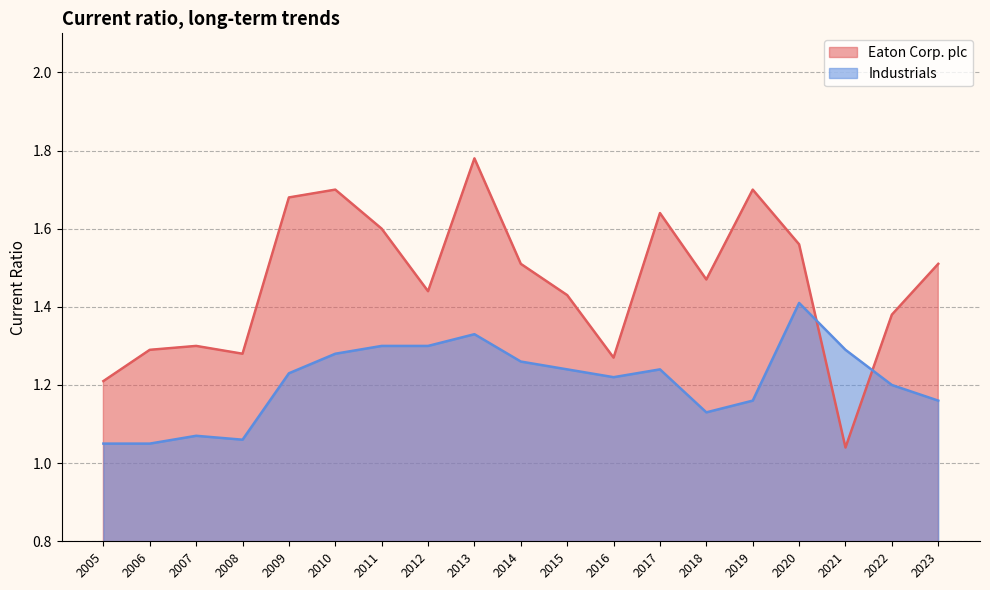

Which has a higher value, 2006 or 2010?

2010